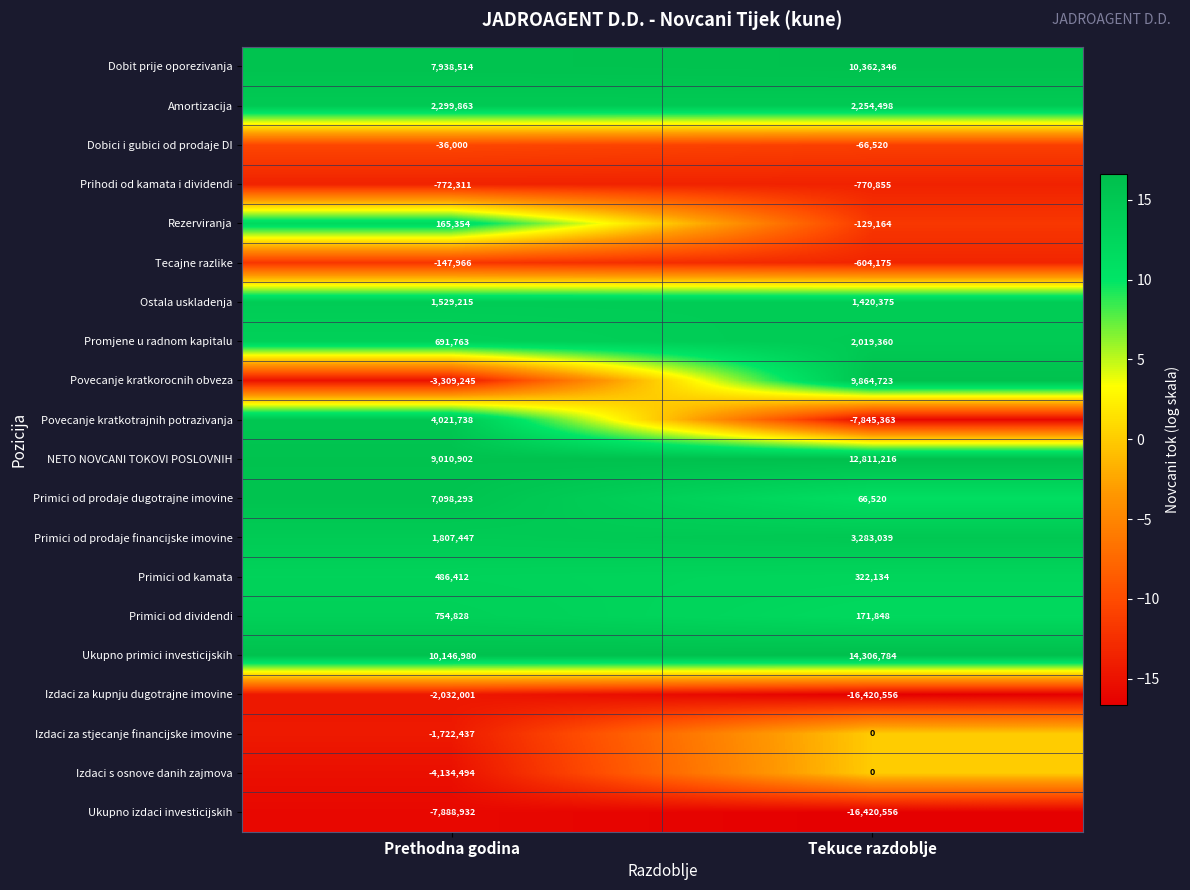

Read the Ostala uskladenja value at Tekuce razdoblje.

1420375